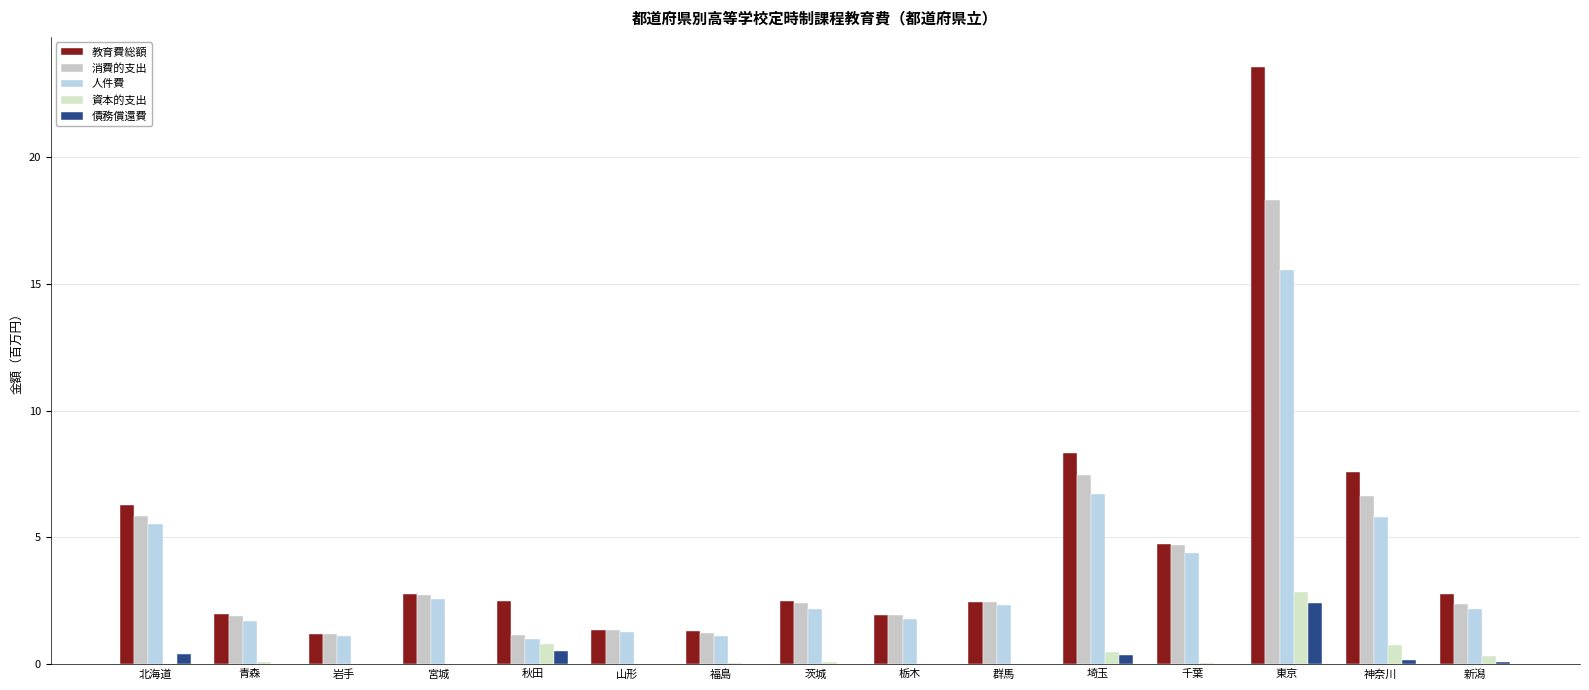

What is the label of the 3rd bar from the right?

東京